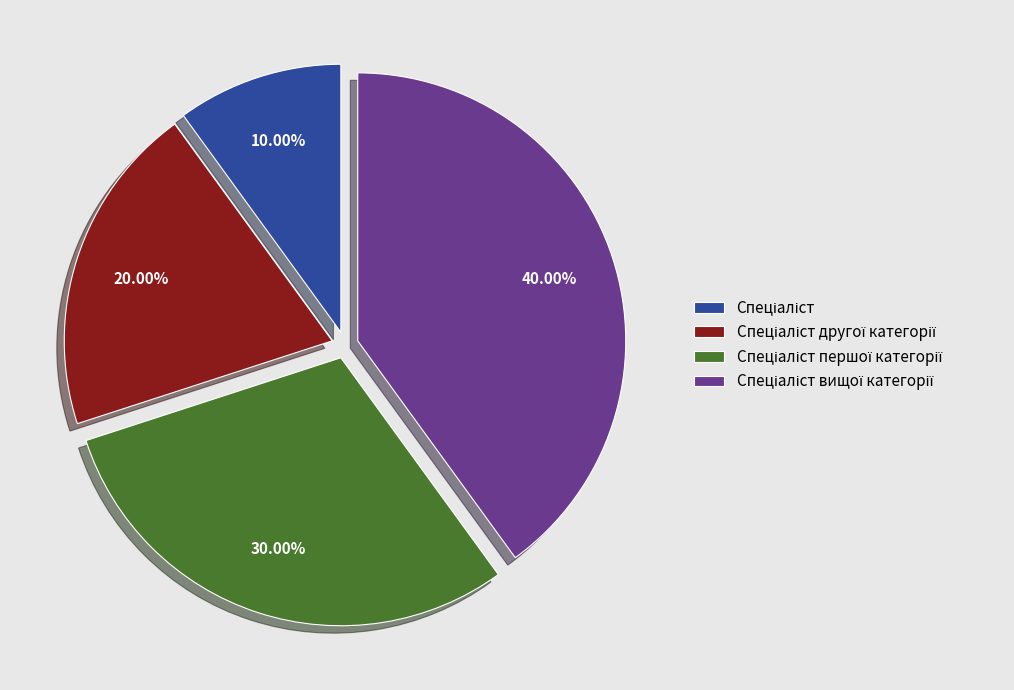

Does any single category account for the majority?

No